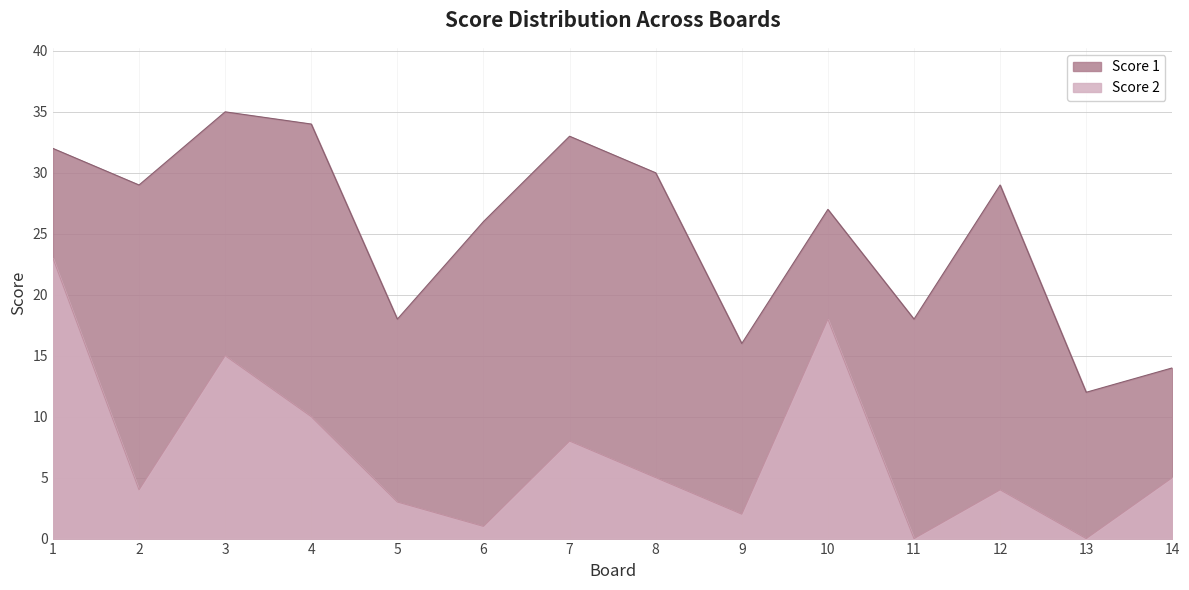

How many lines are shown in the chart?

2